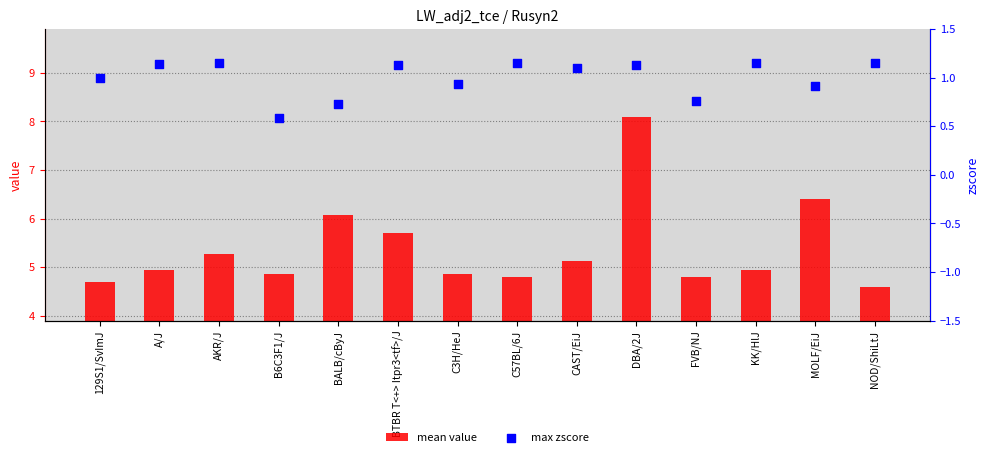

At how many categories does at least one series exceed 1?

14